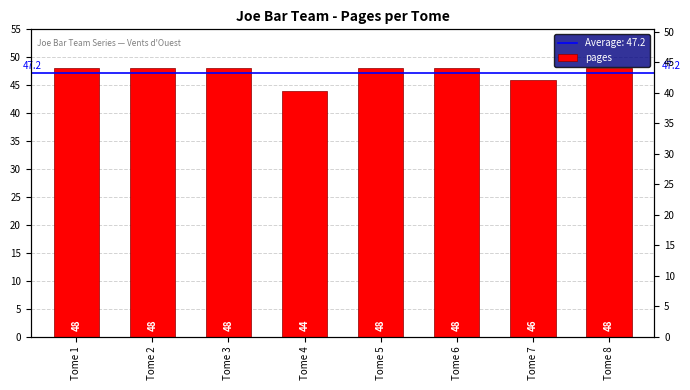

What is the change in value from Tome 2 to Tome 4?

-4